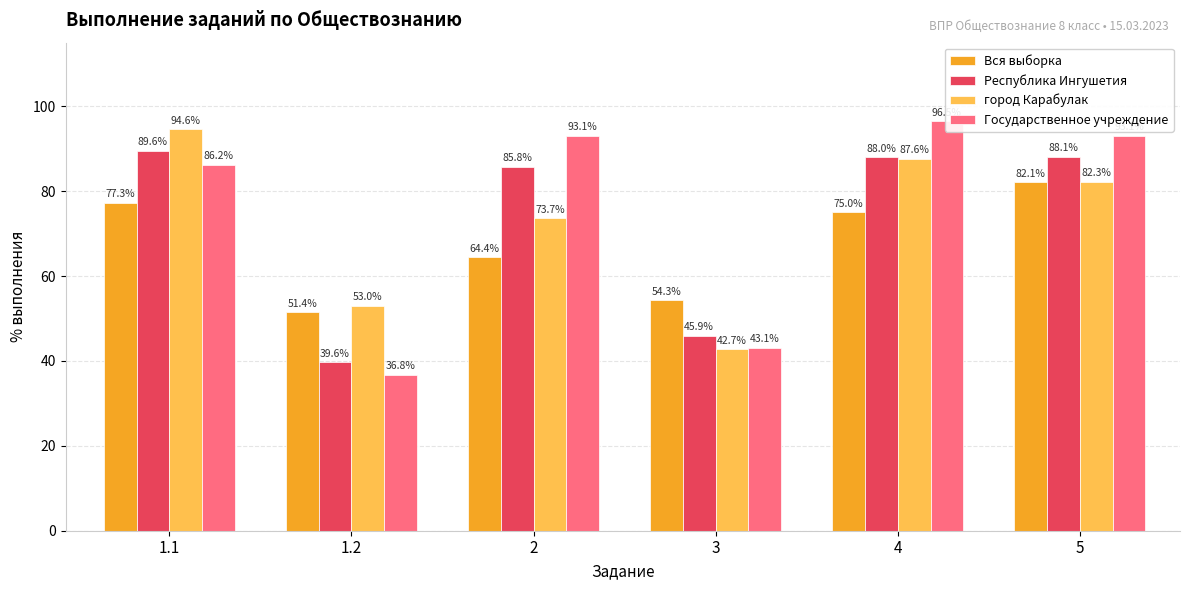

Is it true that Республика Ингушетия equals 128.0 at 5?

False